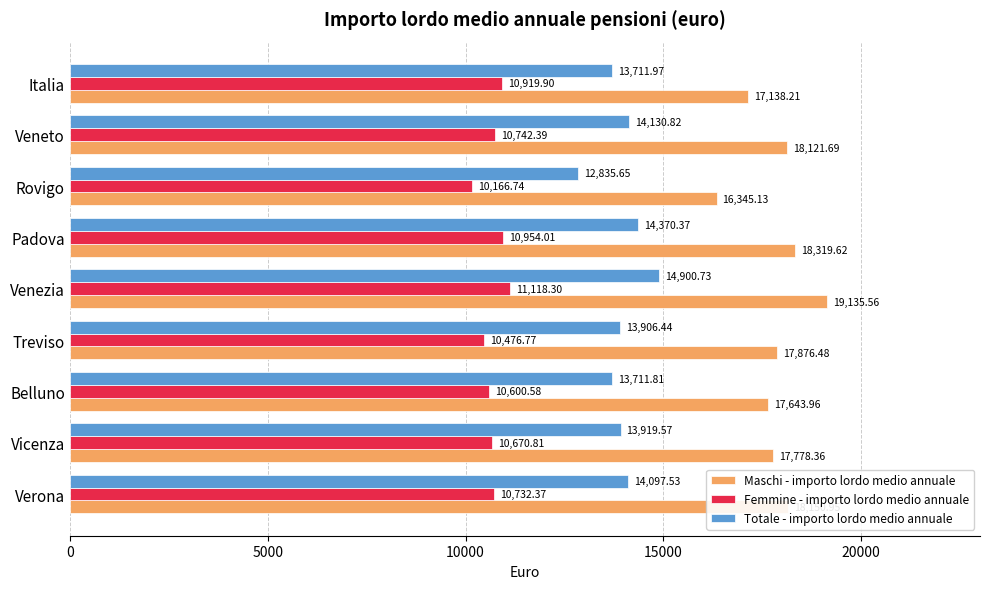

At which category is the sum across all series the highest?

Venezia